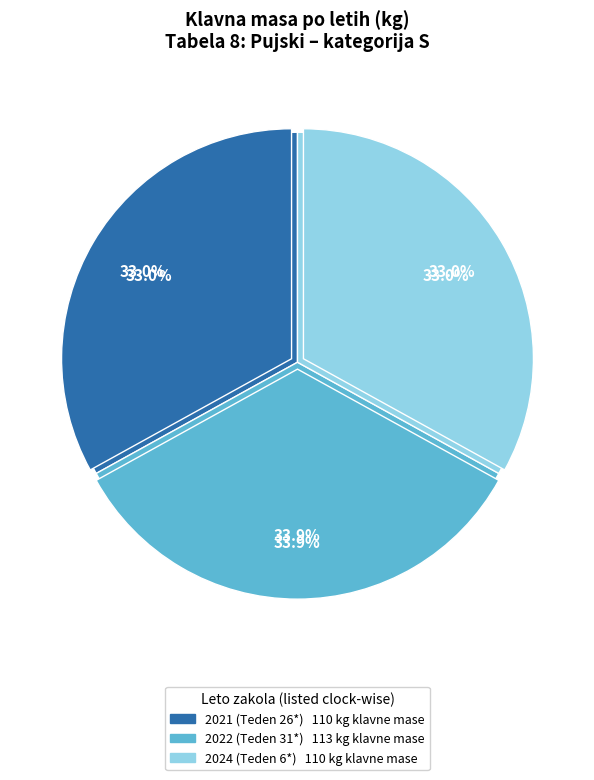

The 2024 slice represents 33% of the pie. True or false?

True